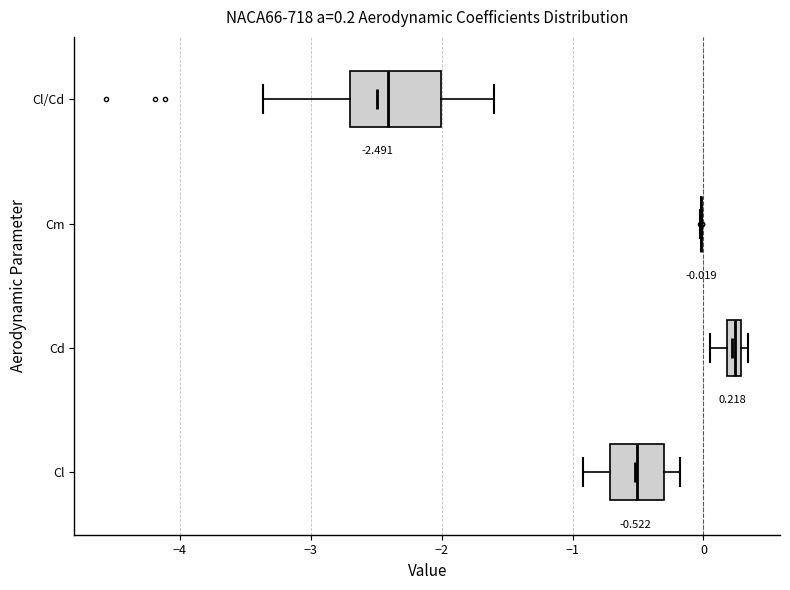

Which box is the widest, from its left edge to its right edge?

Cl/Cd